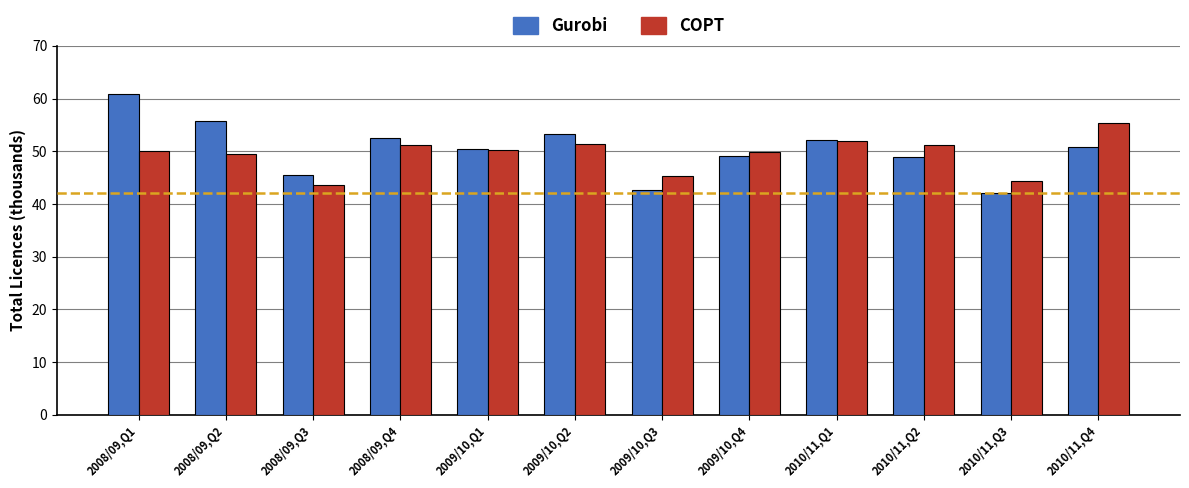

Are the bars grouped side by side (vs. stacked)?

Yes